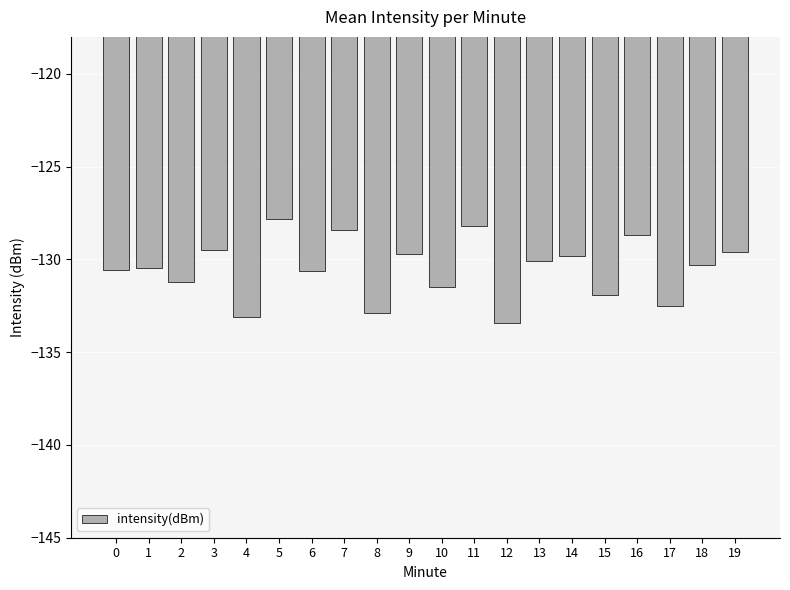

What is the difference between the values at 3 and 14?

0.3